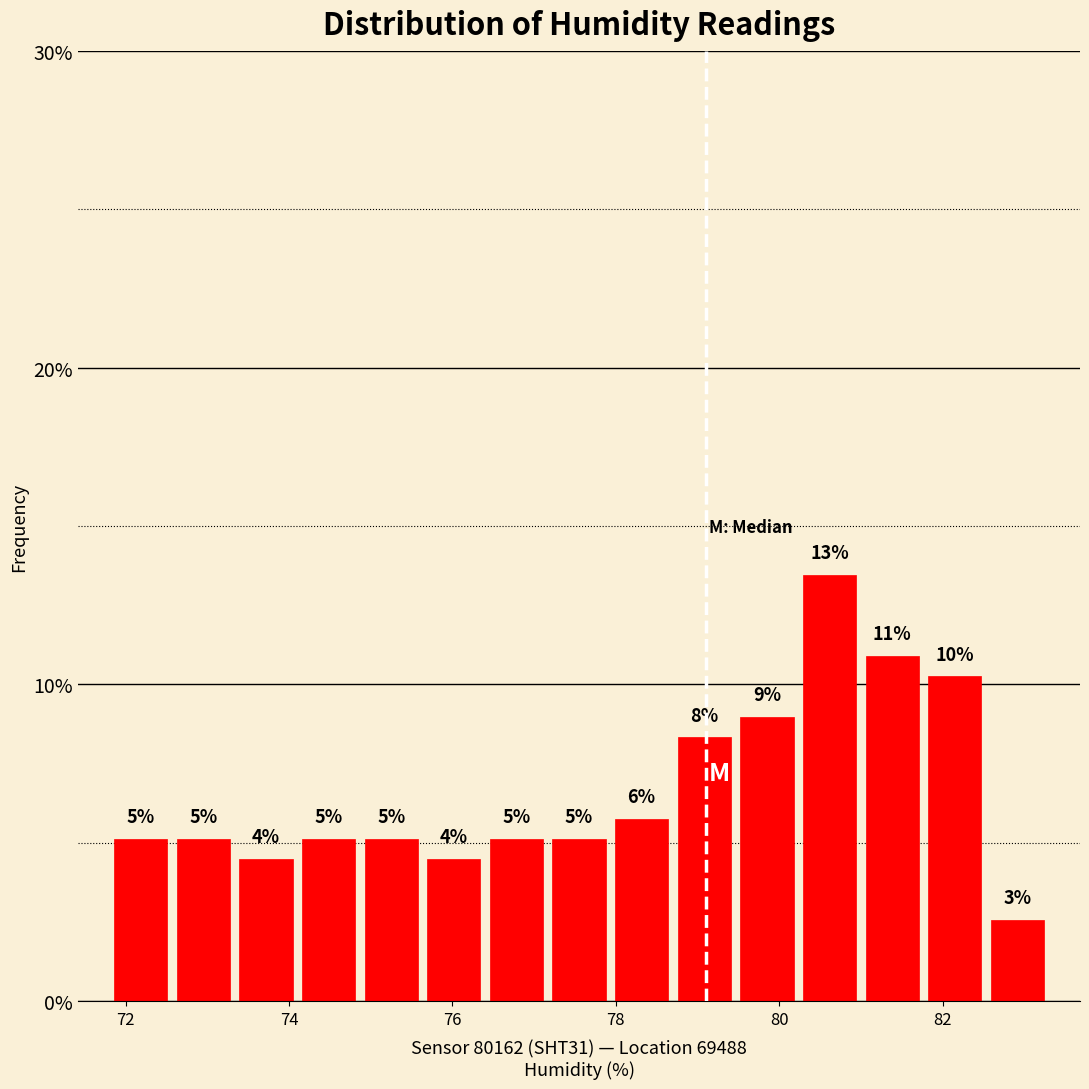

Around what value on the x-axis is the tallest bar? Give the approximate position of its centre, as read against the axis.

80.6